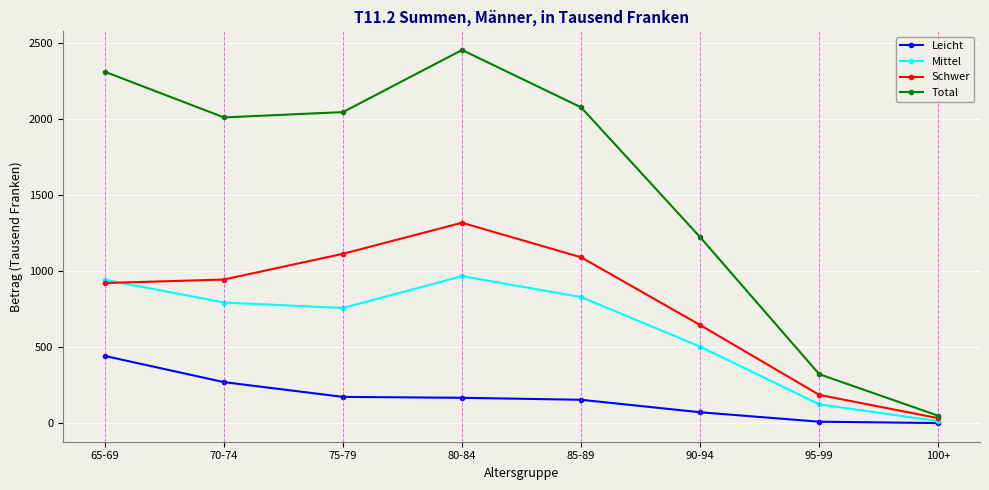

Does the chart display data point markers on the line(s)?

Yes